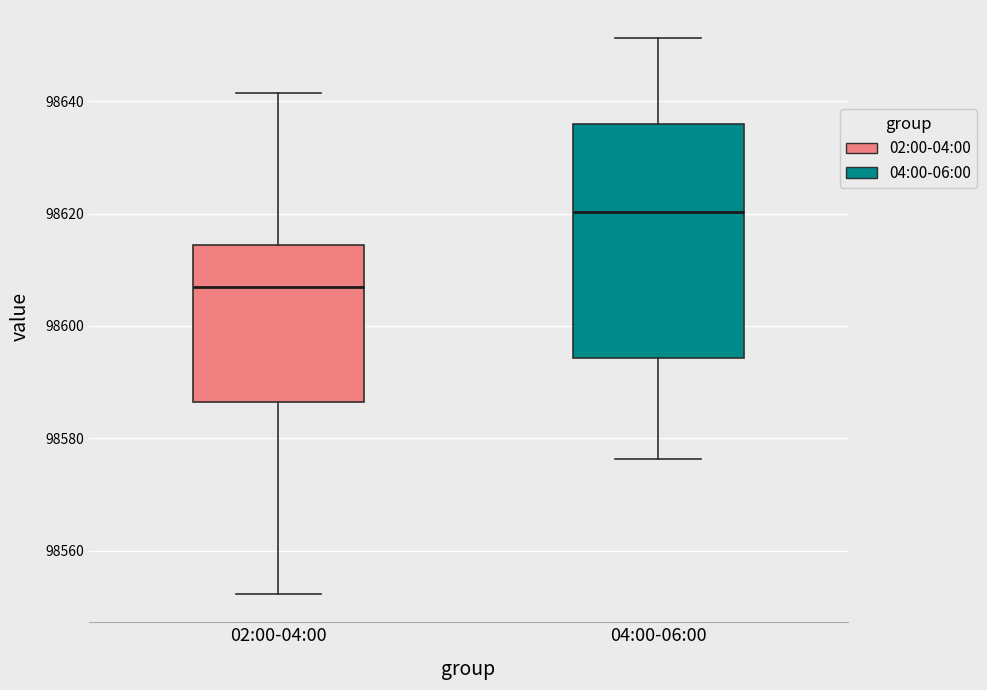

Which box is the tallest, from its lower edge to its upper edge?

04:00-06:00